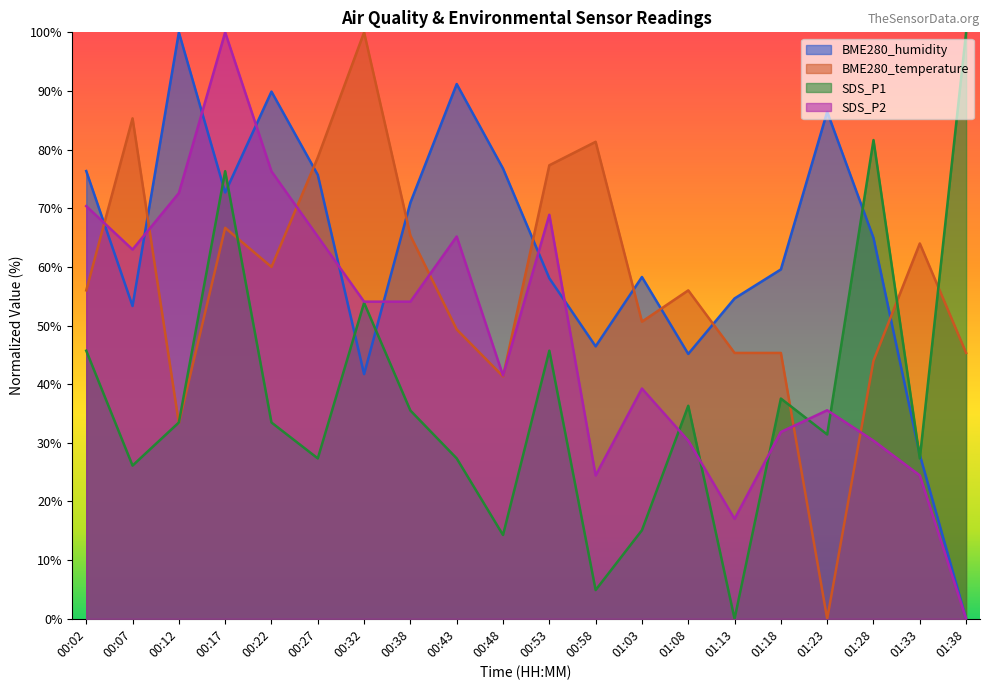

How many interior local peaks does the BME280_temperature series have?

6